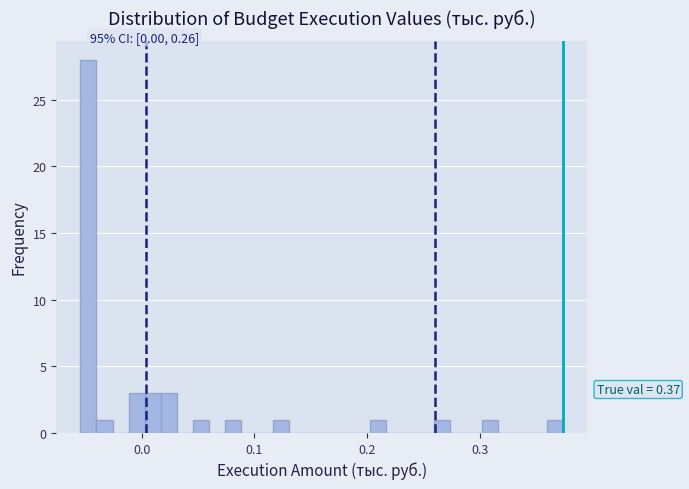

Read against the x-axis, roughly where is the centre of the tallest bar?

-0.05